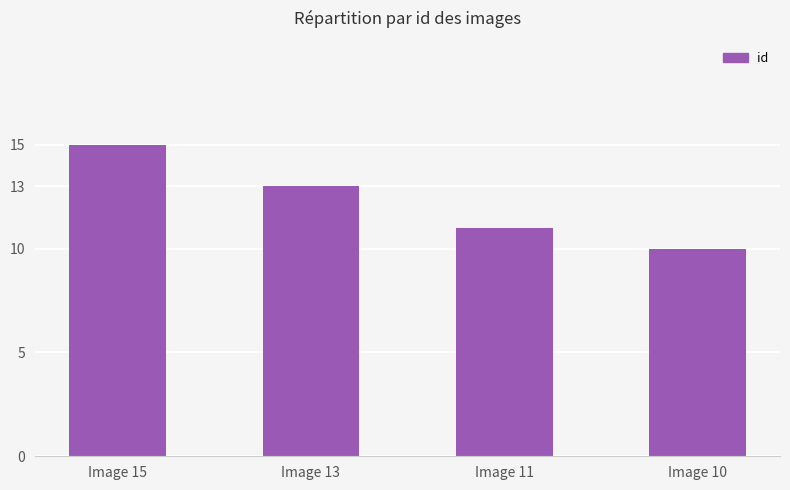

Which has a higher value, Image 15 or Image 13?

Image 15